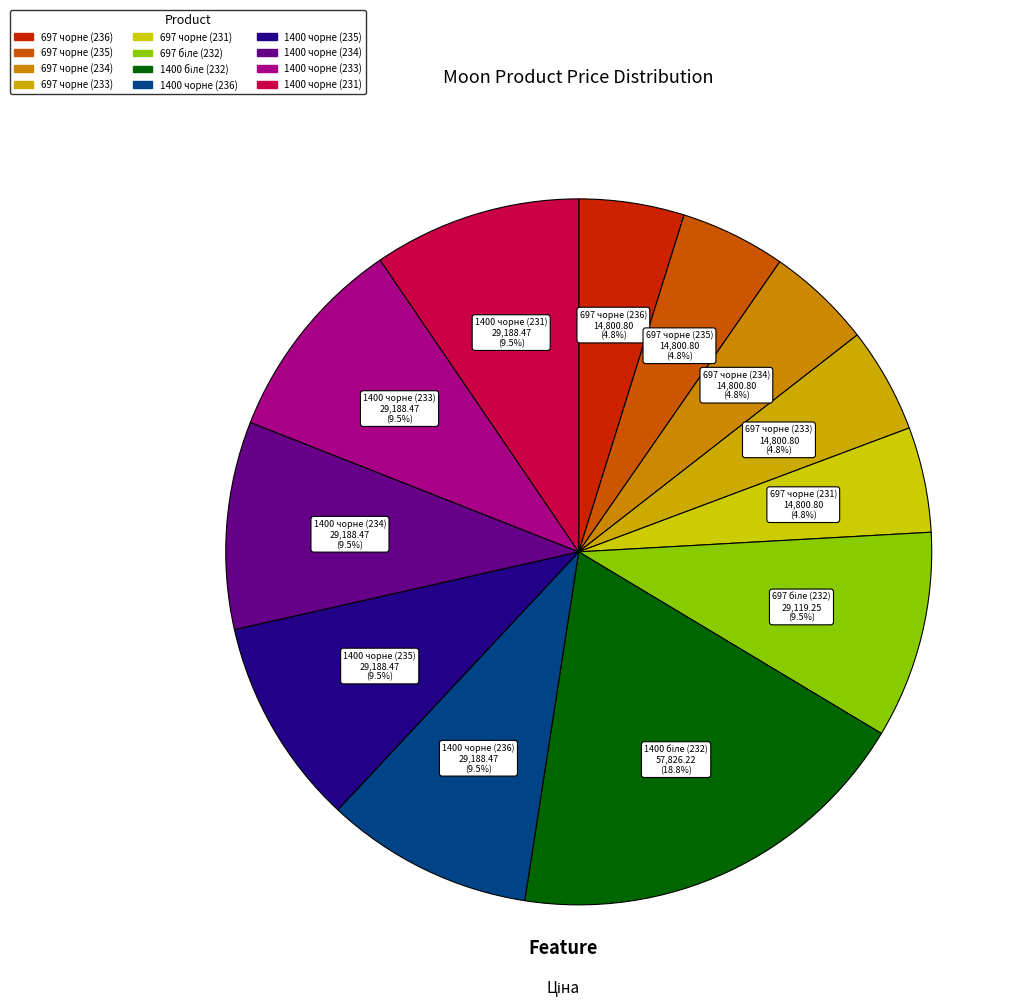

How many slices are in this pie chart?

12